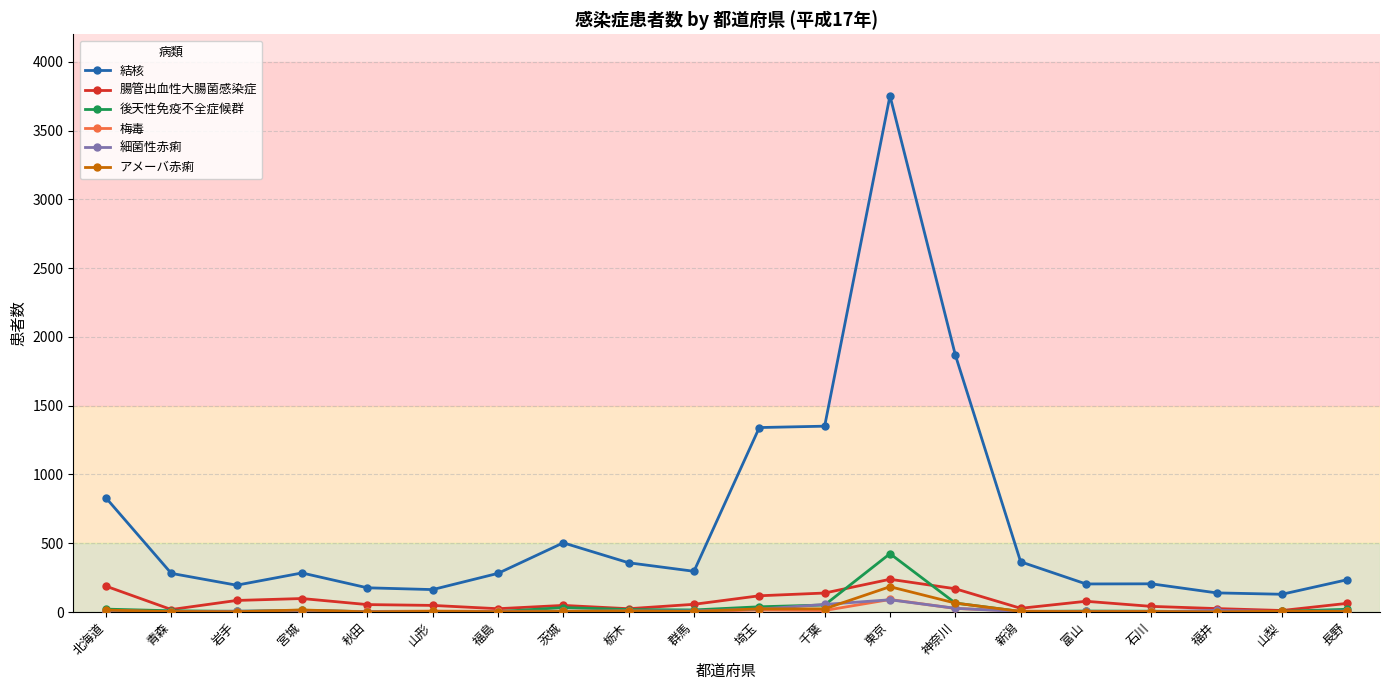

At which label does 後天性免疫不全症候群 first exceed 13?

北海道